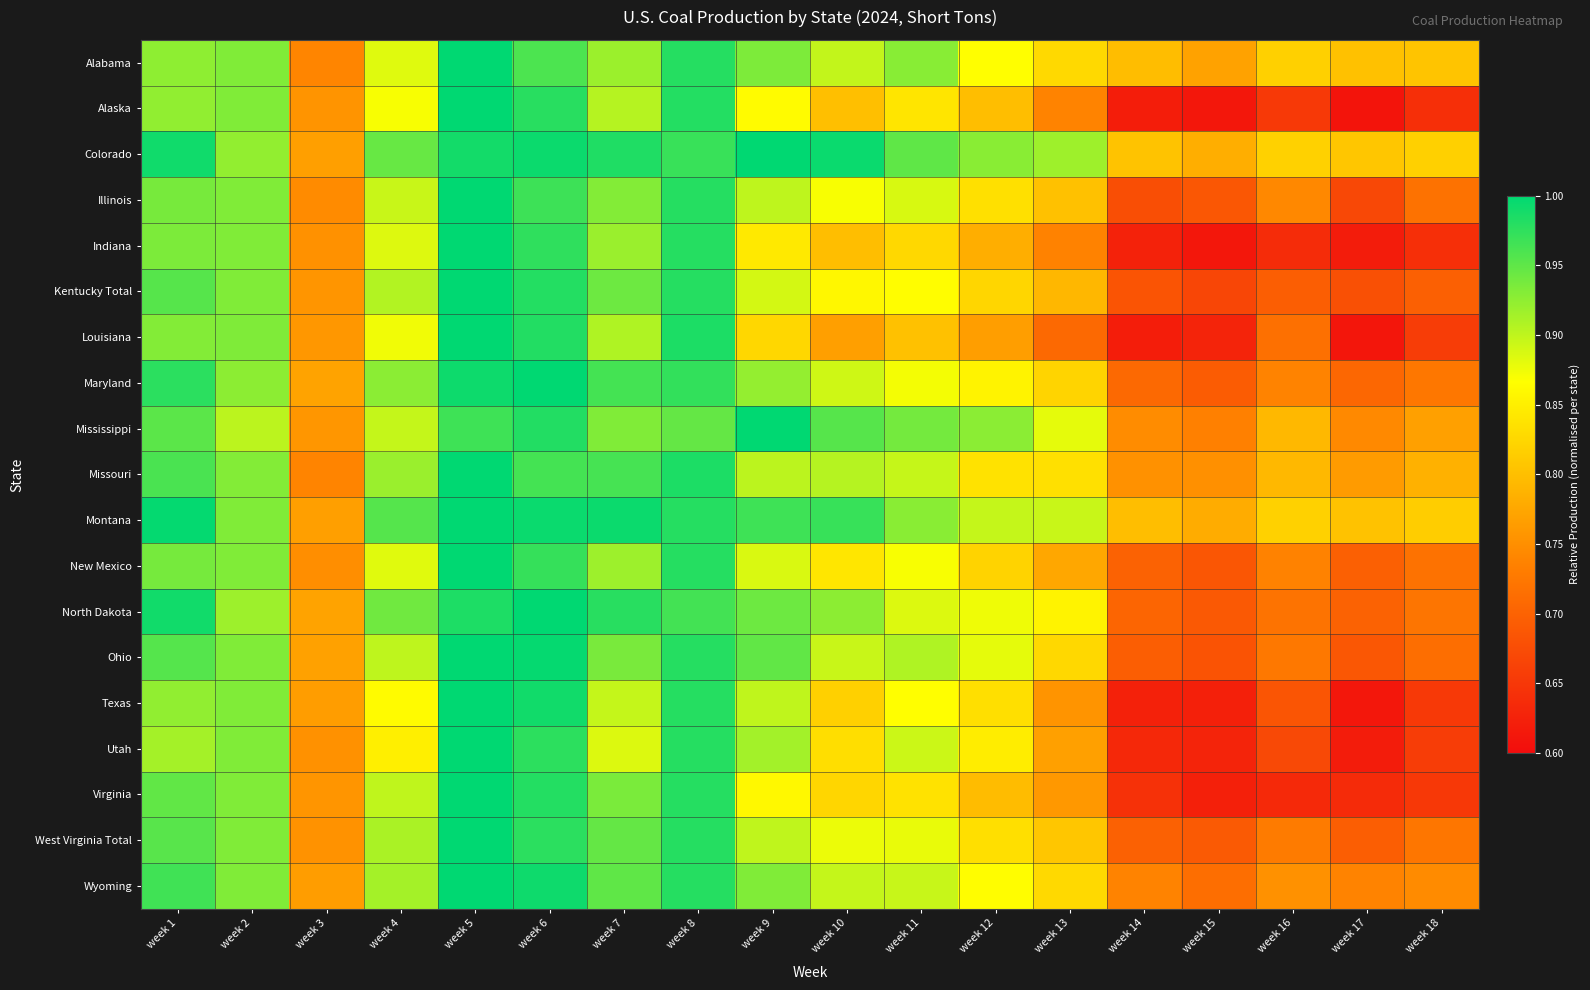

Reading left to right, transcribe all the data shown in this chart.

Alabama: week 1=0.9	week 2=0.9	week 3=0.7	week 4=0.9	week 5=1.0	week 6=1.0	week 7=0.9	week 8=1.0	week 9=0.9	week 10=0.9	week 11=0.9	week 12=0.9	week 13=0.8	week 14=0.8	week 15=0.8	week 16=0.8	week 17=0.8	week 18=0.8
Alaska: week 1=0.9	week 2=0.9	week 3=0.8	week 4=0.9	week 5=1.0	week 6=1.0	week 7=0.9	week 8=1.0	week 9=0.9	week 10=0.8	week 11=0.8	week 12=0.8	week 13=0.7	week 14=0.6	week 15=0.6	week 16=0.7	week 17=0.6	week 18=0.6
Colorado: week 1=1.0	week 2=0.9	week 3=0.8	week 4=0.9	week 5=1.0	week 6=1.0	week 7=1.0	week 8=1.0	week 9=1.0	week 10=1.0	week 11=0.9	week 12=0.9	week 13=0.9	week 14=0.8	week 15=0.8	week 16=0.8	week 17=0.8	week 18=0.8
Illinois: week 1=0.9	week 2=0.9	week 3=0.7	week 4=0.9	week 5=1.0	week 6=1.0	week 7=0.9	week 8=1.0	week 9=0.9	week 10=0.9	week 11=0.9	week 12=0.8	week 13=0.8	week 14=0.7	week 15=0.7	week 16=0.7	week 17=0.7	week 18=0.7
Indiana: week 1=0.9	week 2=0.9	week 3=0.8	week 4=0.9	week 5=1.0	week 6=1.0	week 7=0.9	week 8=1.0	week 9=0.8	week 10=0.8	week 11=0.8	week 12=0.8	week 13=0.7	week 14=0.6	week 15=0.6	week 16=0.6	week 17=0.6	week 18=0.6
Kentucky Total: week 1=1.0	week 2=0.9	week 3=0.8	week 4=0.9	week 5=1.0	week 6=1.0	week 7=0.9	week 8=1.0	week 9=0.9	week 10=0.9	week 11=0.9	week 12=0.8	week 13=0.8	week 14=0.7	week 15=0.7	week 16=0.7	week 17=0.7	week 18=0.7
Louisiana: week 1=0.9	week 2=0.9	week 3=0.8	week 4=0.9	week 5=1.0	week 6=1.0	week 7=0.9	week 8=1.0	week 9=0.8	week 10=0.8	week 11=0.8	week 12=0.8	week 13=0.7	week 14=0.6	week 15=0.6	week 16=0.7	week 17=0.6	week 18=0.7
Maryland: week 1=1.0	week 2=0.9	week 3=0.8	week 4=0.9	week 5=1.0	week 6=1.0	week 7=1.0	week 8=1.0	week 9=0.9	week 10=0.9	week 11=0.9	week 12=0.9	week 13=0.8	week 14=0.7	week 15=0.7	week 16=0.7	week 17=0.7	week 18=0.7
Mississippi: week 1=1.0	week 2=0.9	week 3=0.8	week 4=0.9	week 5=1.0	week 6=1.0	week 7=0.9	week 8=0.9	week 9=1.0	week 10=1.0	week 11=0.9	week 12=0.9	week 13=0.9	week 14=0.7	week 15=0.7	week 16=0.8	week 17=0.7	week 18=0.8
Missouri: week 1=1.0	week 2=0.9	week 3=0.7	week 4=0.9	week 5=1.0	week 6=1.0	week 7=1.0	week 8=1.0	week 9=0.9	week 10=0.9	week 11=0.9	week 12=0.8	week 13=0.8	week 14=0.8	week 15=0.8	week 16=0.8	week 17=0.8	week 18=0.8
Montana: week 1=1.0	week 2=0.9	week 3=0.8	week 4=1.0	week 5=1.0	week 6=1.0	week 7=1.0	week 8=1.0	week 9=1.0	week 10=1.0	week 11=0.9	week 12=0.9	week 13=0.9	week 14=0.8	week 15=0.8	week 16=0.8	week 17=0.8	week 18=0.8
New Mexico: week 1=0.9	week 2=0.9	week 3=0.7	week 4=0.9	week 5=1.0	week 6=1.0	week 7=0.9	week 8=1.0	week 9=0.9	week 10=0.8	week 11=0.9	week 12=0.8	week 13=0.8	week 14=0.7	week 15=0.7	week 16=0.7	week 17=0.7	week 18=0.7
North Dakota: week 1=1.0	week 2=0.9	week 3=0.8	week 4=0.9	week 5=1.0	week 6=1.0	week 7=1.0	week 8=1.0	week 9=0.9	week 10=0.9	week 11=0.9	week 12=0.9	week 13=0.9	week 14=0.7	week 15=0.7	week 16=0.7	week 17=0.7	week 18=0.7
Ohio: week 1=1.0	week 2=0.9	week 3=0.8	week 4=0.9	week 5=1.0	week 6=1.0	week 7=0.9	week 8=1.0	week 9=0.9	week 10=0.9	week 11=0.9	week 12=0.9	week 13=0.8	week 14=0.7	week 15=0.7	week 16=0.7	week 17=0.7	week 18=0.7
Texas: week 1=0.9	week 2=0.9	week 3=0.8	week 4=0.9	week 5=1.0	week 6=1.0	week 7=0.9	week 8=1.0	week 9=0.9	week 10=0.8	week 11=0.9	week 12=0.8	week 13=0.8	week 14=0.6	week 15=0.6	week 16=0.7	week 17=0.6	week 18=0.7
Utah: week 1=0.9	week 2=0.9	week 3=0.8	week 4=0.9	week 5=1.0	week 6=1.0	week 7=0.9	week 8=1.0	week 9=0.9	week 10=0.8	week 11=0.9	week 12=0.8	week 13=0.8	week 14=0.6	week 15=0.6	week 16=0.7	week 17=0.6	week 18=0.7
Virginia: week 1=0.9	week 2=0.9	week 3=0.8	week 4=0.9	week 5=1.0	week 6=1.0	week 7=0.9	week 8=1.0	week 9=0.9	week 10=0.8	week 11=0.8	week 12=0.8	week 13=0.8	week 14=0.6	week 15=0.6	week 16=0.6	week 17=0.6	week 18=0.7
West Virginia Total: week 1=1.0	week 2=0.9	week 3=0.8	week 4=0.9	week 5=1.0	week 6=1.0	week 7=0.9	week 8=1.0	week 9=0.9	week 10=0.9	week 11=0.9	week 12=0.8	week 13=0.8	week 14=0.7	week 15=0.7	week 16=0.7	week 17=0.7	week 18=0.7
Wyoming: week 1=1.0	week 2=0.9	week 3=0.8	week 4=0.9	week 5=1.0	week 6=1.0	week 7=0.9	week 8=1.0	week 9=0.9	week 10=0.9	week 11=0.9	week 12=0.9	week 13=0.8	week 14=0.7	week 15=0.7	week 16=0.8	week 17=0.7	week 18=0.7